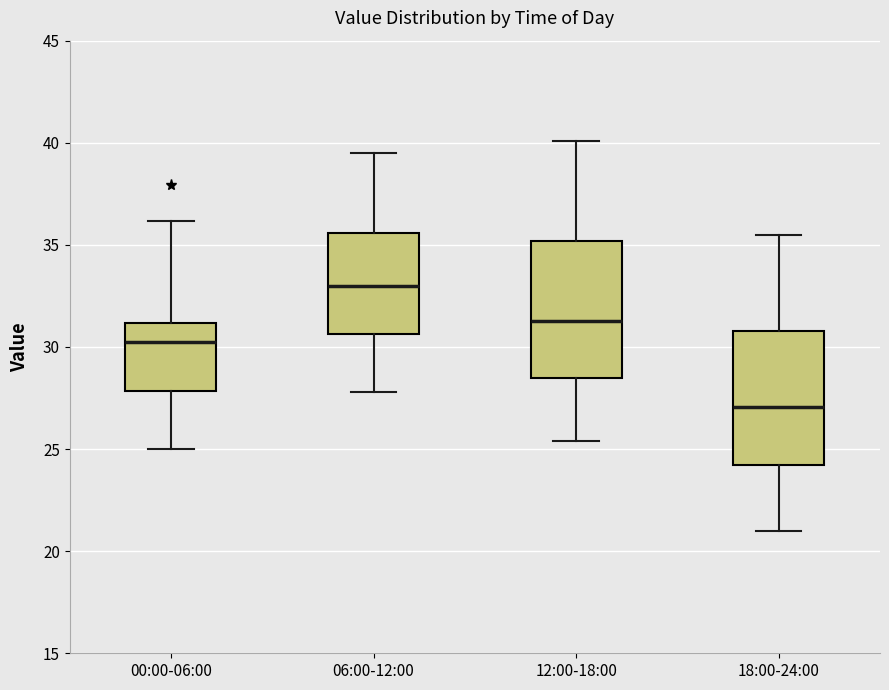

Which box's median line is the highest?

06:00-12:00